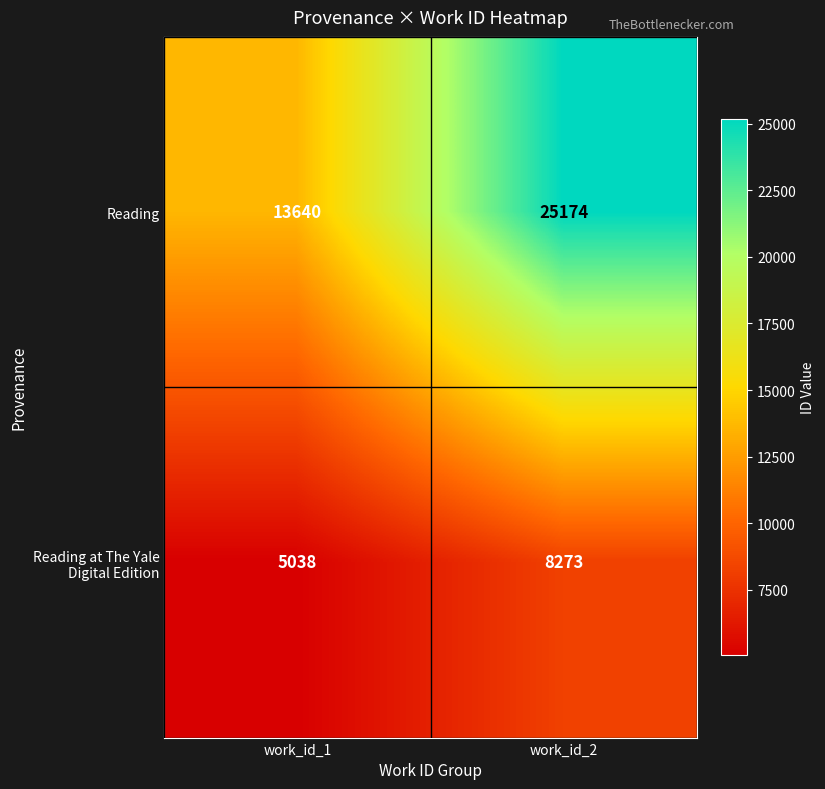

Where is Reading at The Yale Digital Edition nearest to the value 6655?

work_id_1